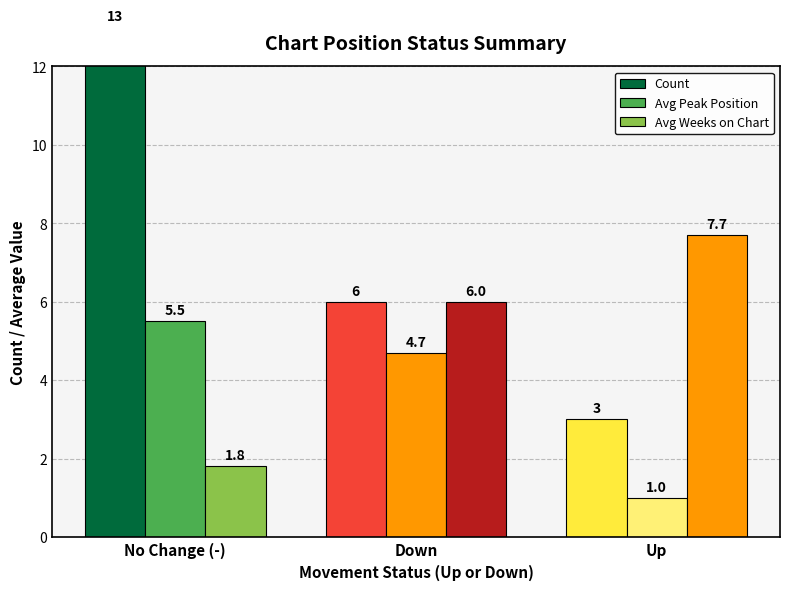

What is the maximum value shown in the chart?

13.0